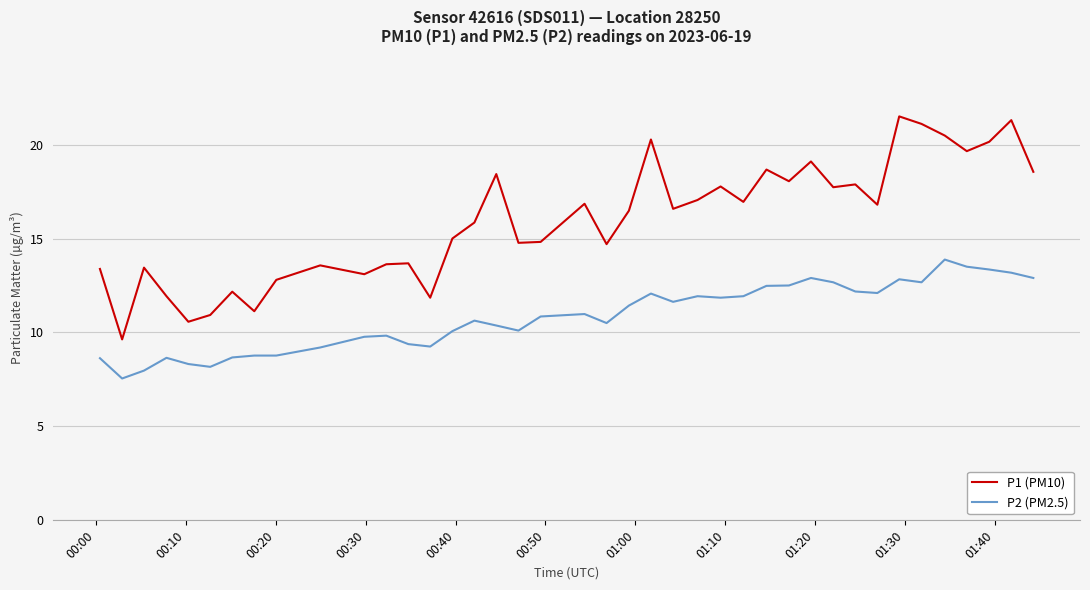

What is the difference between the maximum and minimum values in the P2 (PM2.5) series?

6.3